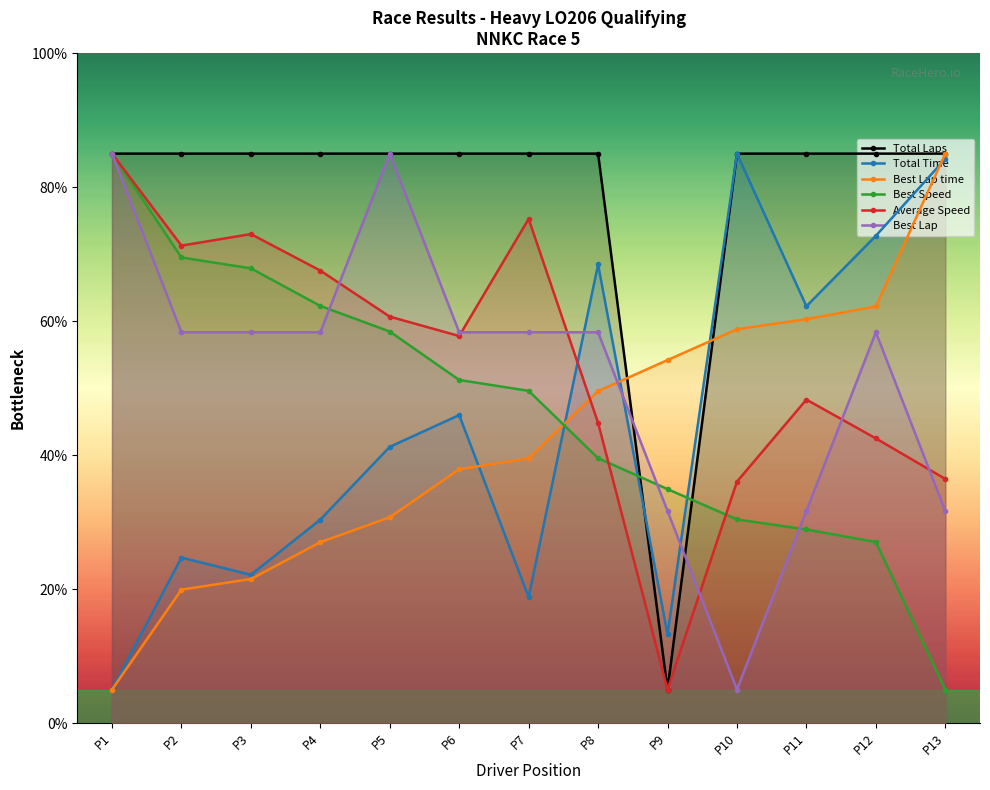

At which category does Average Speed reach its first local peak?

P3